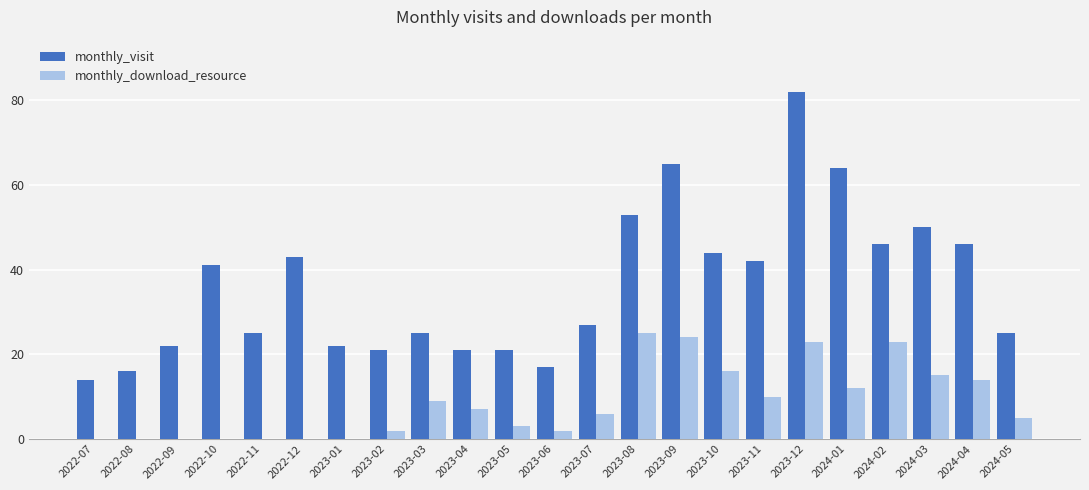

Count the number of data series in this chart.

2